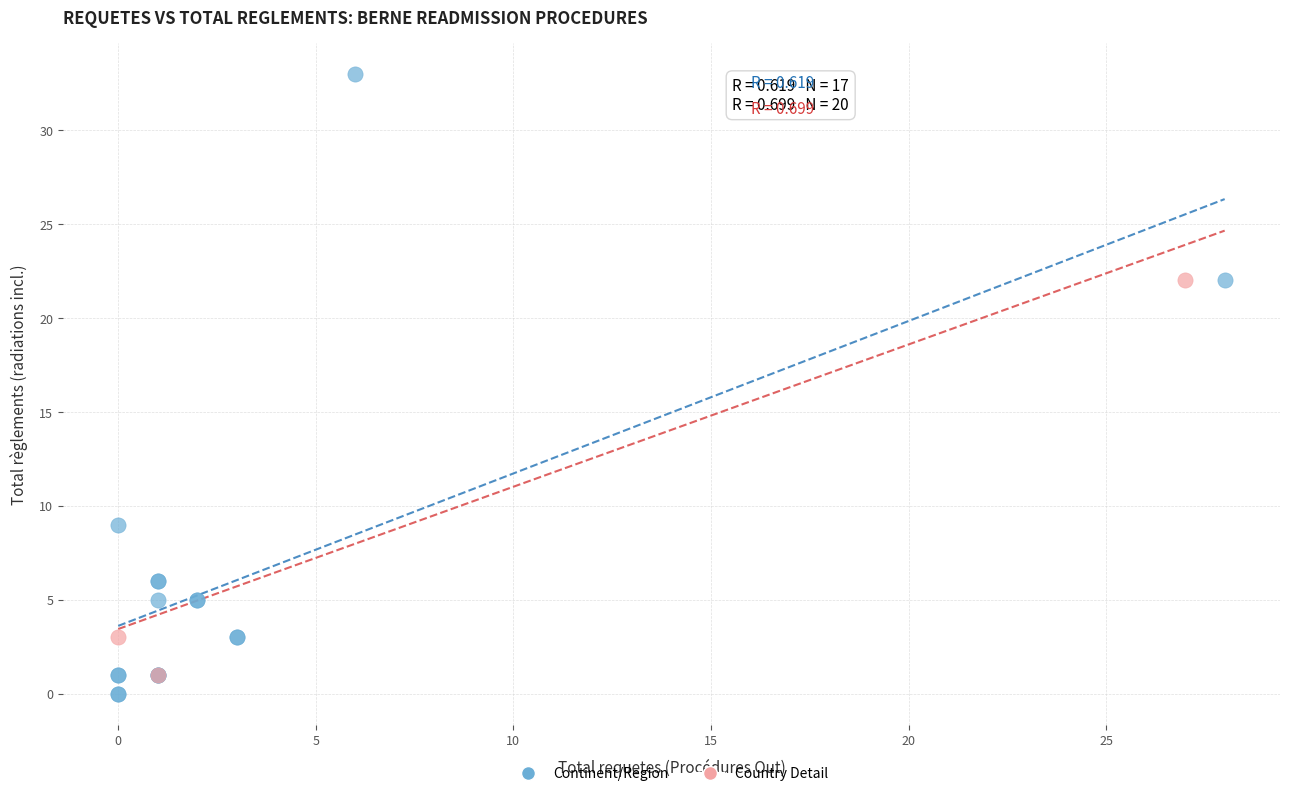

Which series has the largest Y range (max minus min)?

Continent/Region